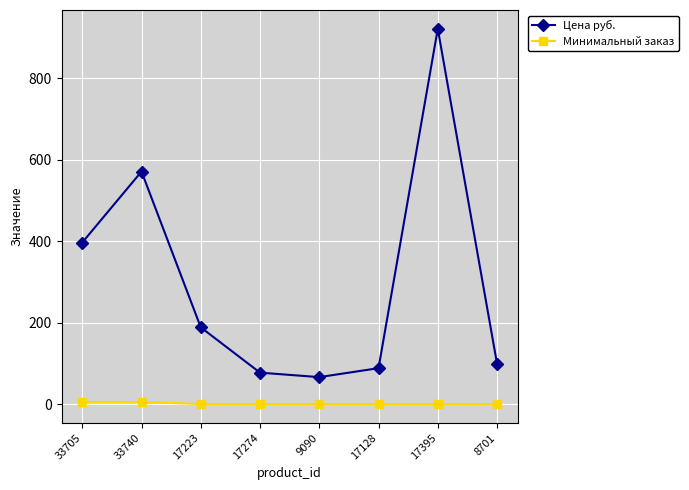

Does the chart display data point markers on the line(s)?

Yes